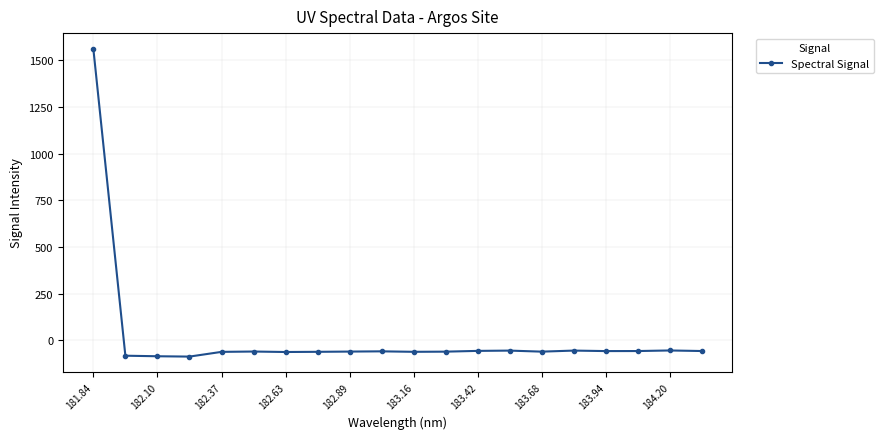

True or false: the data has more than 1 interior local peaks.

True